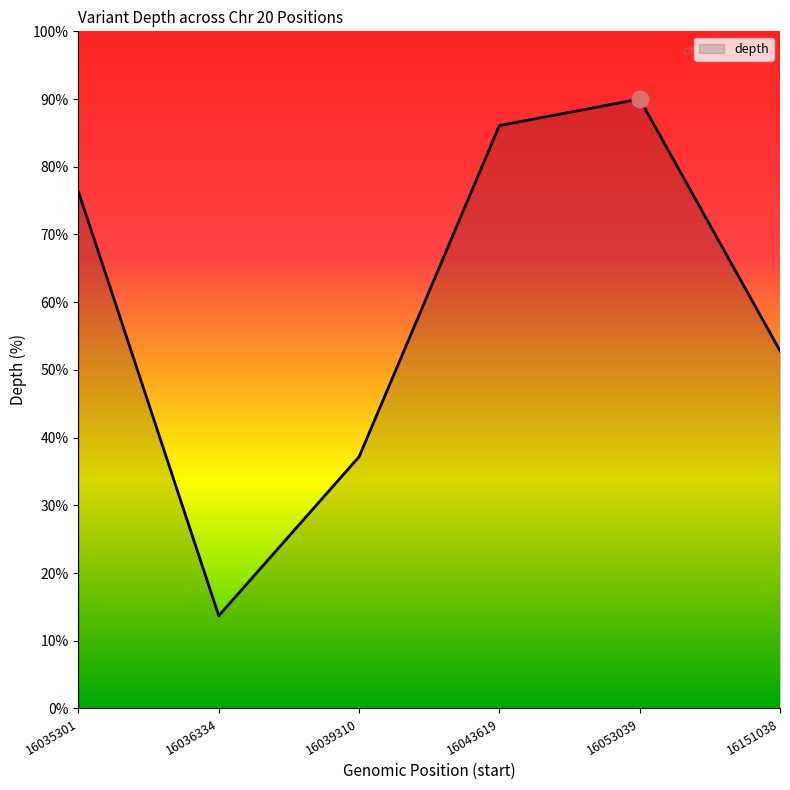

Is it true that the value at 16151038 is 29.4?

False